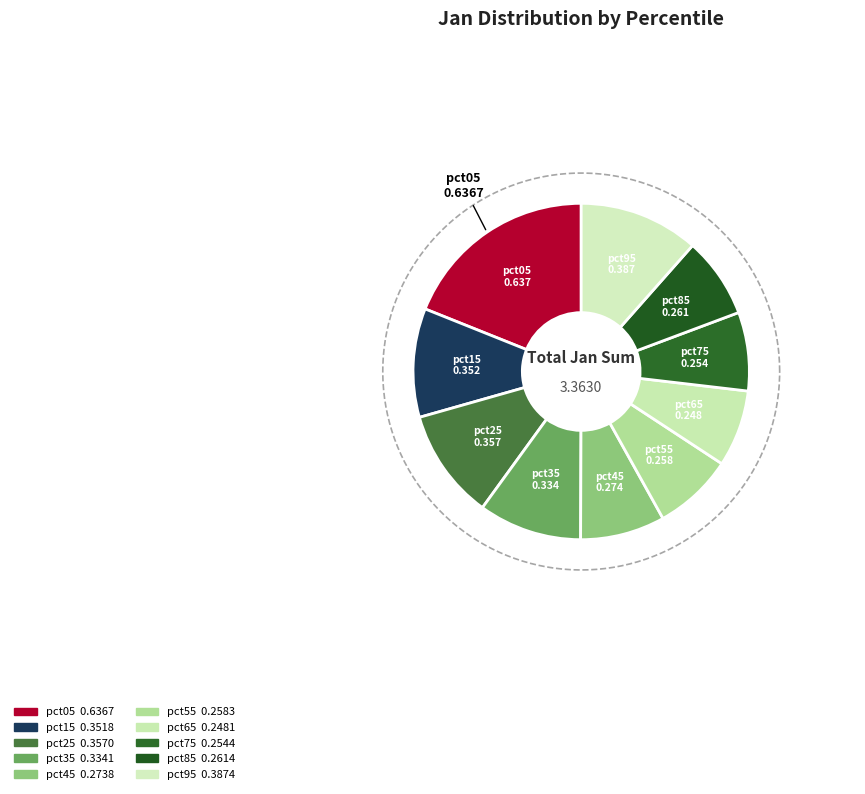

To the nearest percent, what is the average slice percentage?

10%